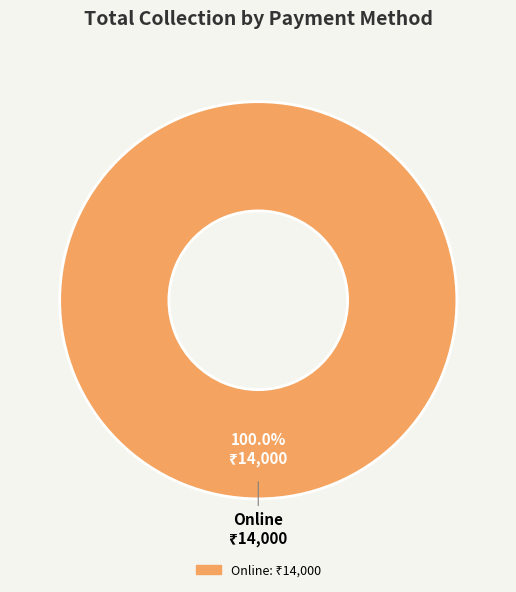

Count the number of slices in the pie.

1